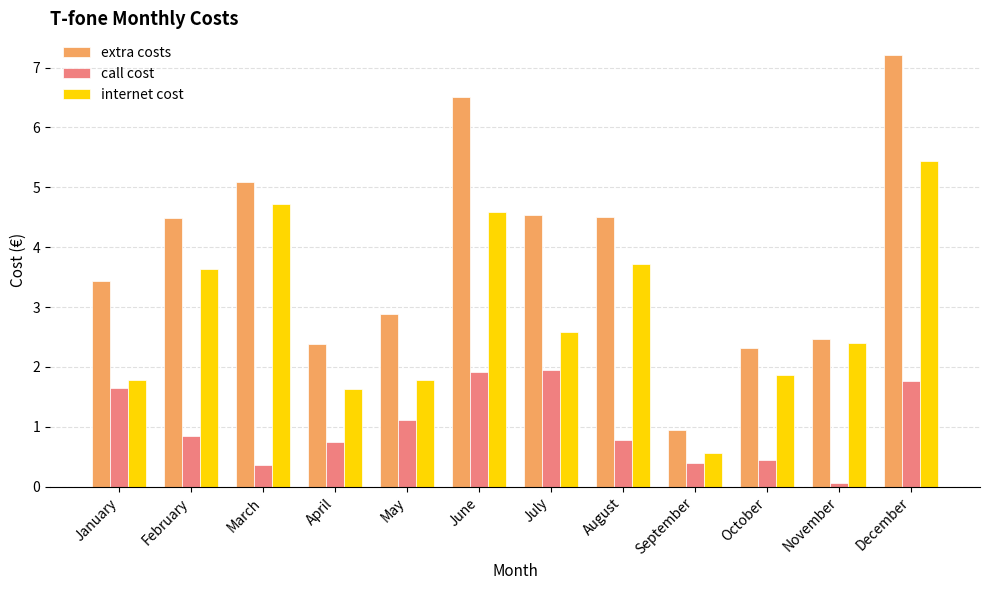

How many values in the extra costs series are below 4?

6